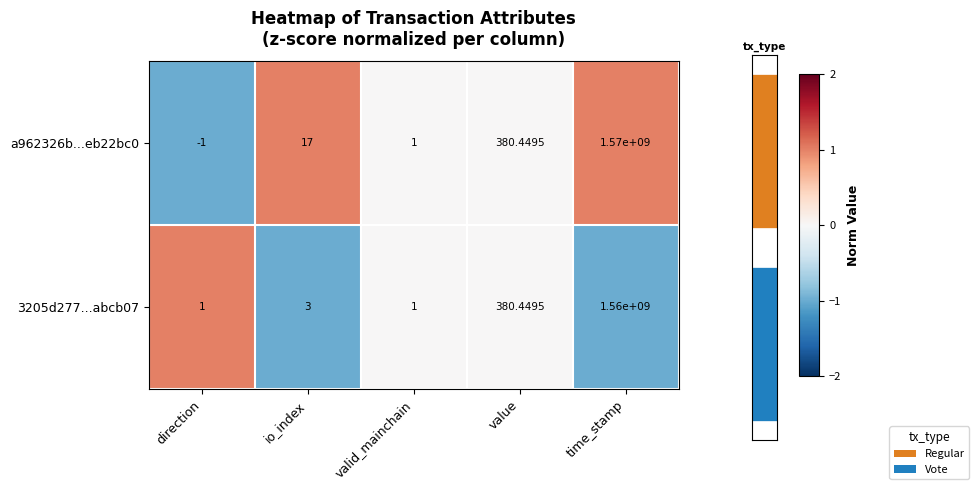

Rank the categories by a962326b...eb22bc0 value from highest to lowest.

io_index, time_stamp, valid_mainchain, value, direction